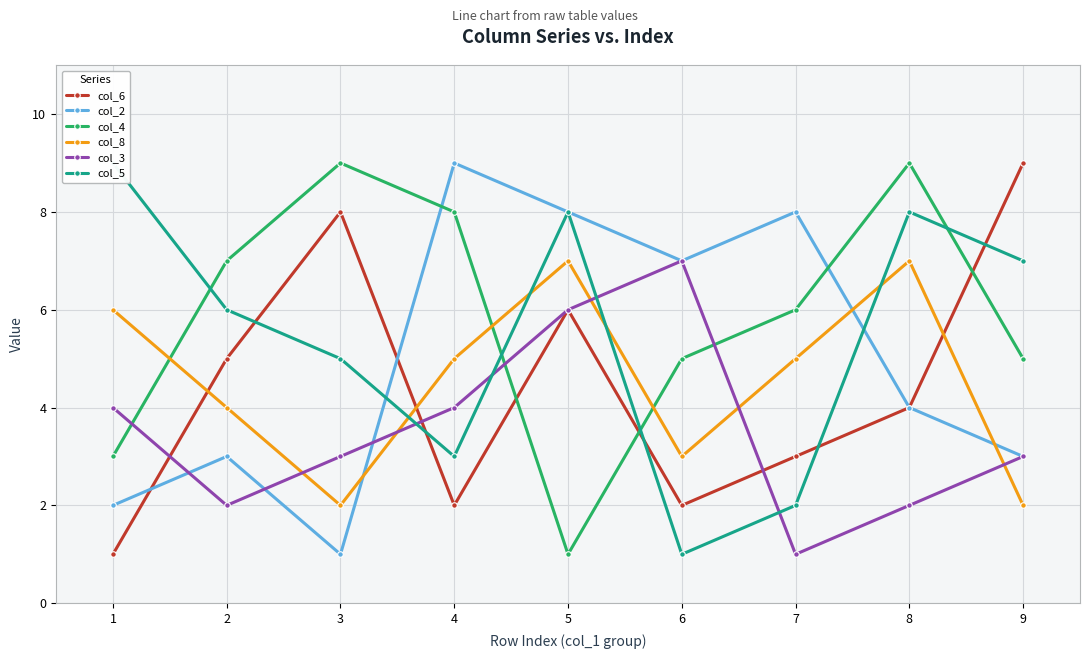

Reading left to right, list all the values displayed in this chart.

col_6: 1	5	8	2	6	2	3	4	9
col_2: 2	3	1	9	8	7	8	4	3
col_4: 3	7	9	8	1	5	6	9	5
col_8: 6	4	2	5	7	3	5	7	2
col_3: 4	2	3	4	6	7	1	2	3
col_5: 9	6	5	3	8	1	2	8	7